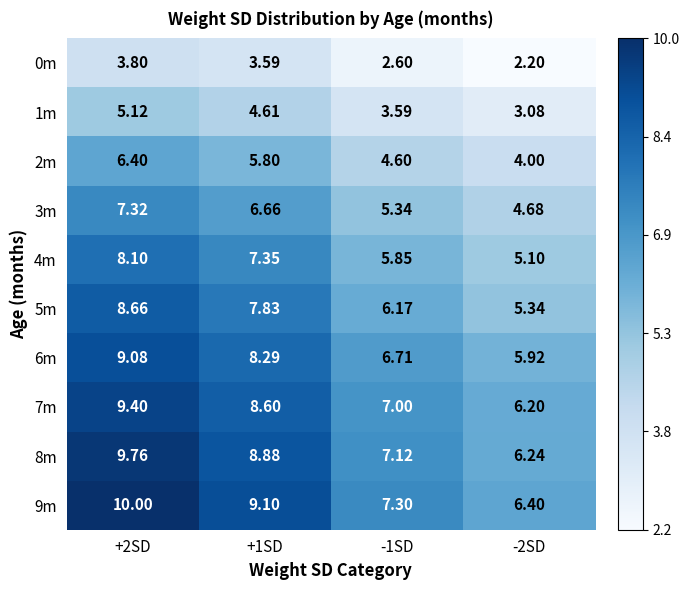

At which category is the sum across all series the highest?

+2SD